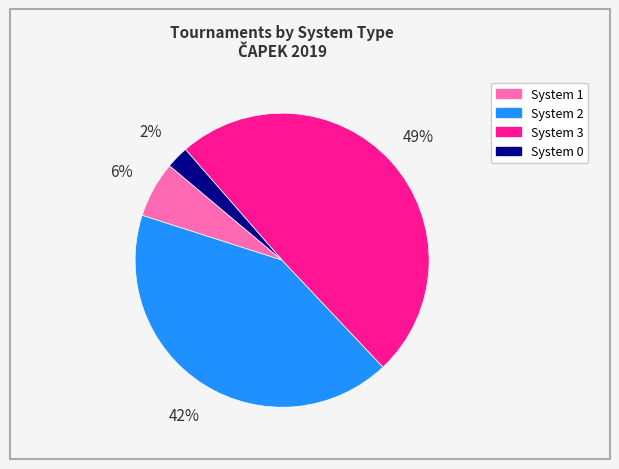

Which slice is the largest?

System 3